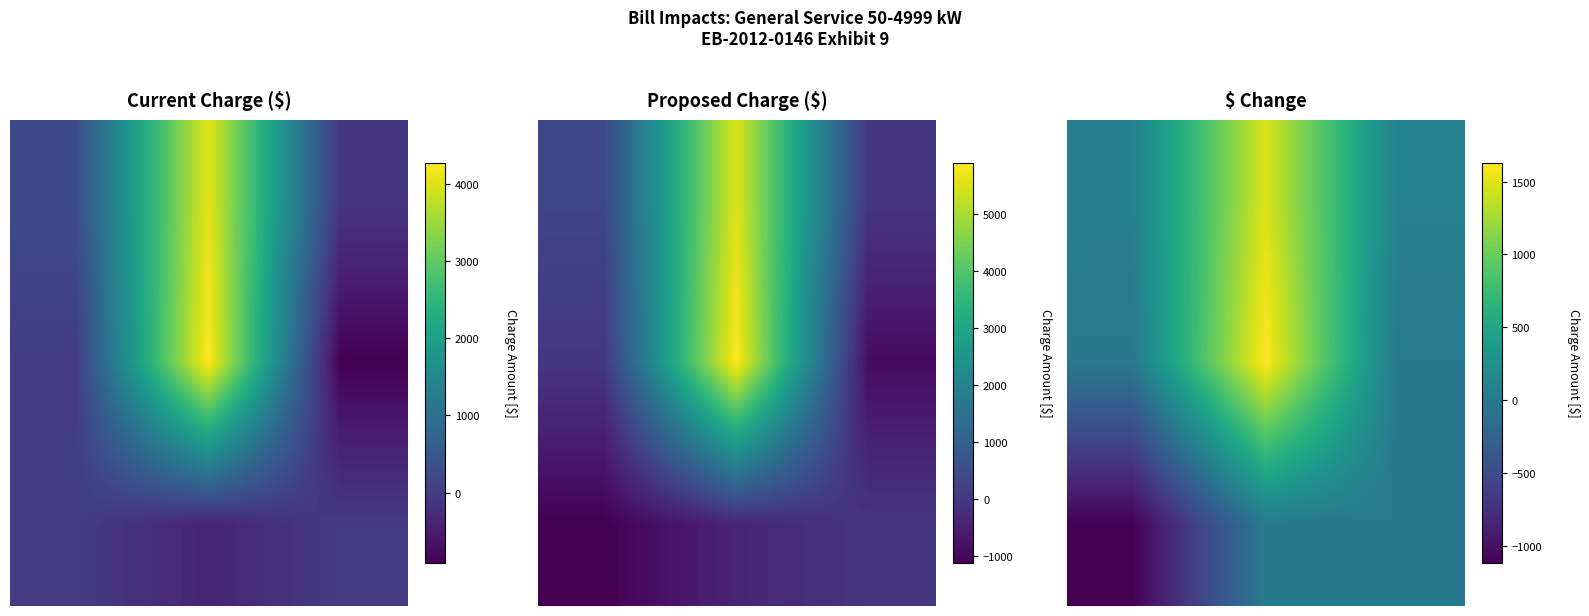

Between 0 and 1, which is larger?

1